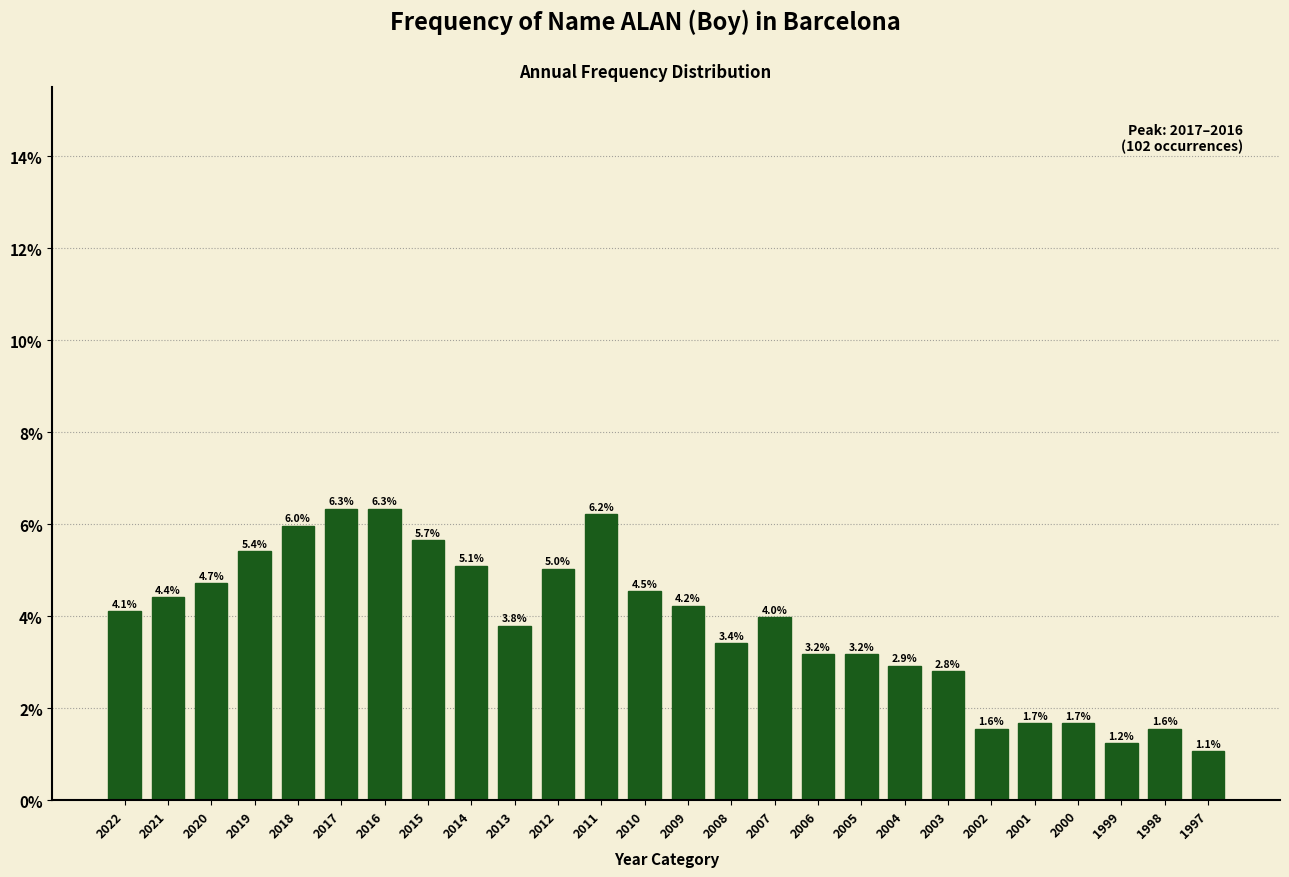

Reading left to right, transcribe all the data shown in this chart.

4.1	4.4	4.7	5.4	6.0	6.3	6.3	5.7	5.1	3.8	5.0	6.2	4.5	4.2	3.4	4.0	3.2	3.2	2.9	2.8	1.6	1.7	1.7	1.2	1.6	1.1